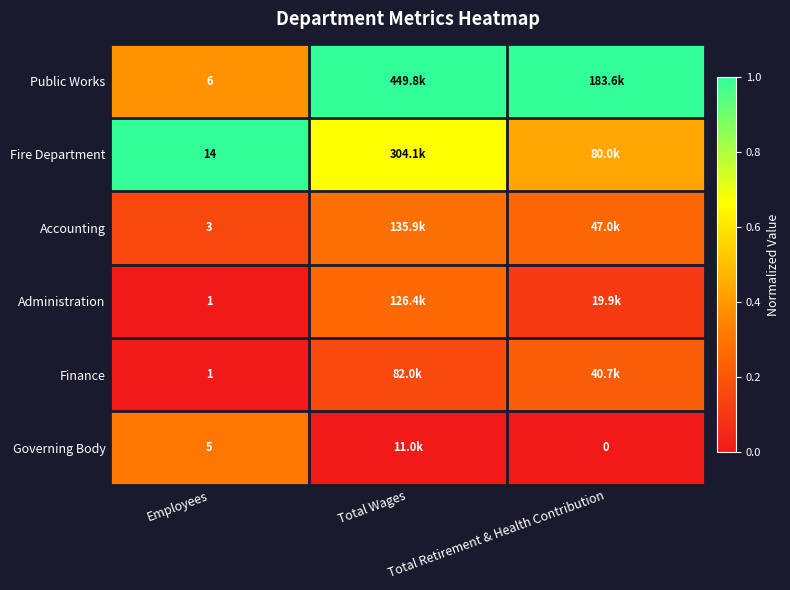

How many categories are shown in the chart?

3